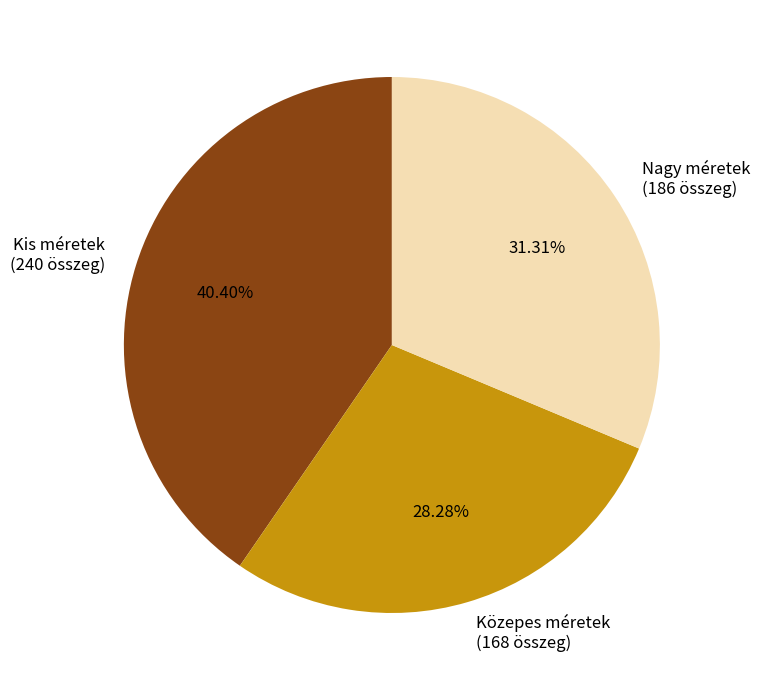

Does Kis méretek (240 összeg) represent more than half of the total?

No